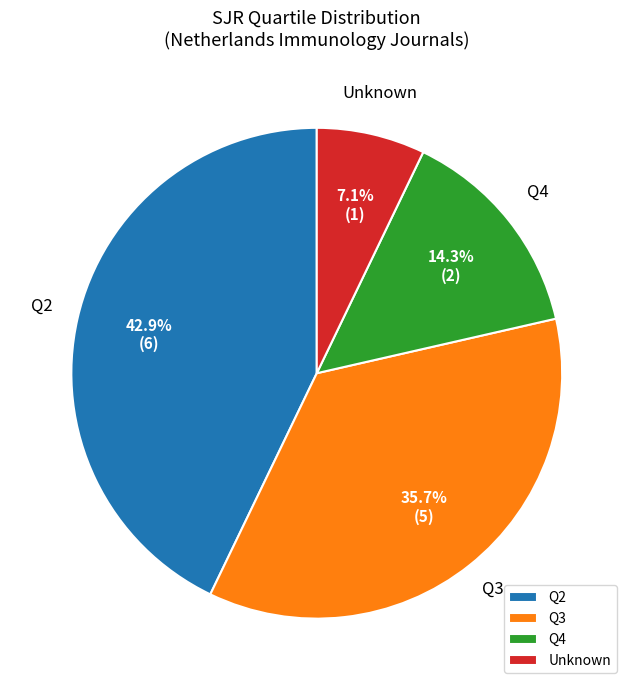

Does Q2 account for over 50% of the chart?

No